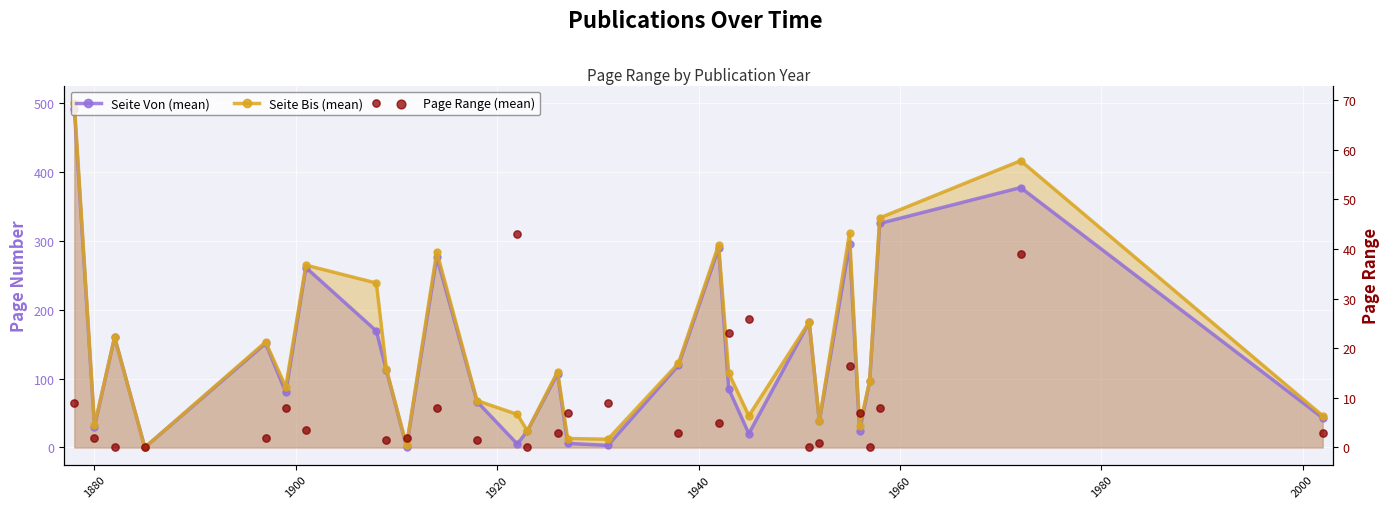

Which series has the largest total across all categories?

Seite Bis (mean)